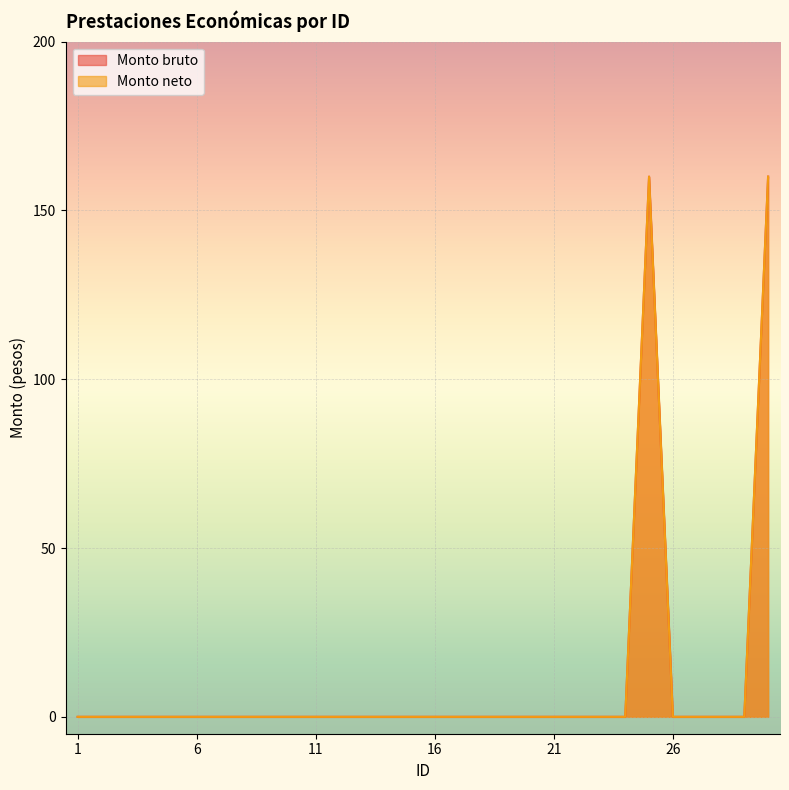

Does the chart display data point markers on the line(s)?

No